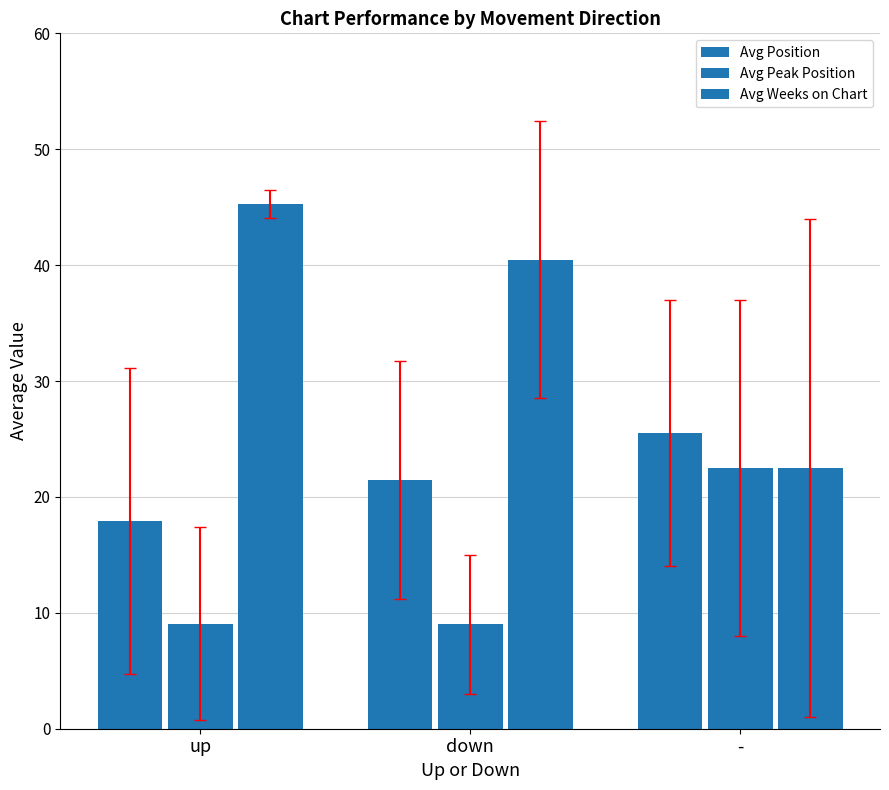

Is it true that Avg Weeks on Chart equals 69.3 at down?

False